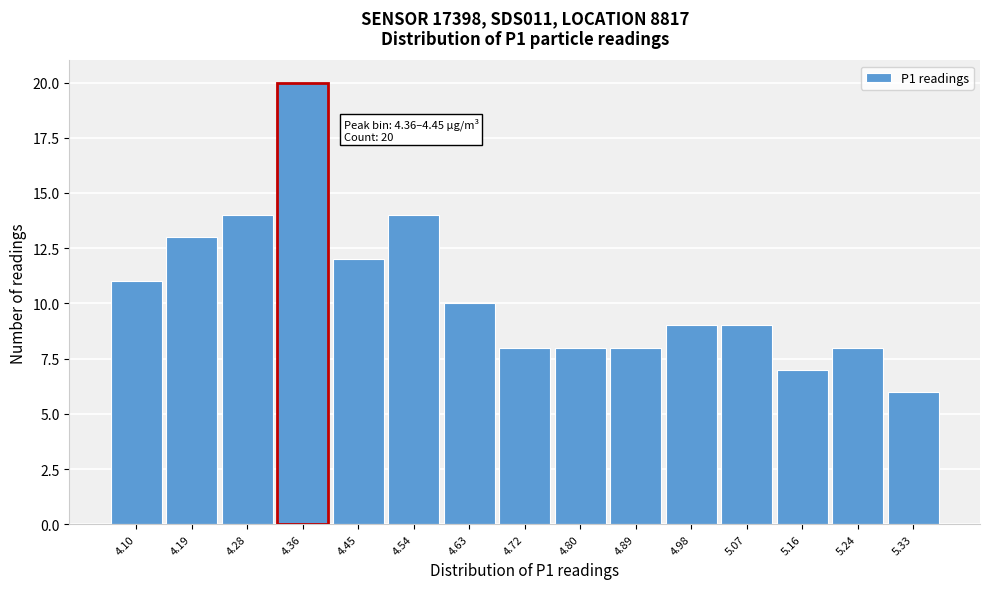

Reading left to right, extract all data points from this chart.

11	13	14	20	12	14	10	8	8	8	9	9	7	8	6